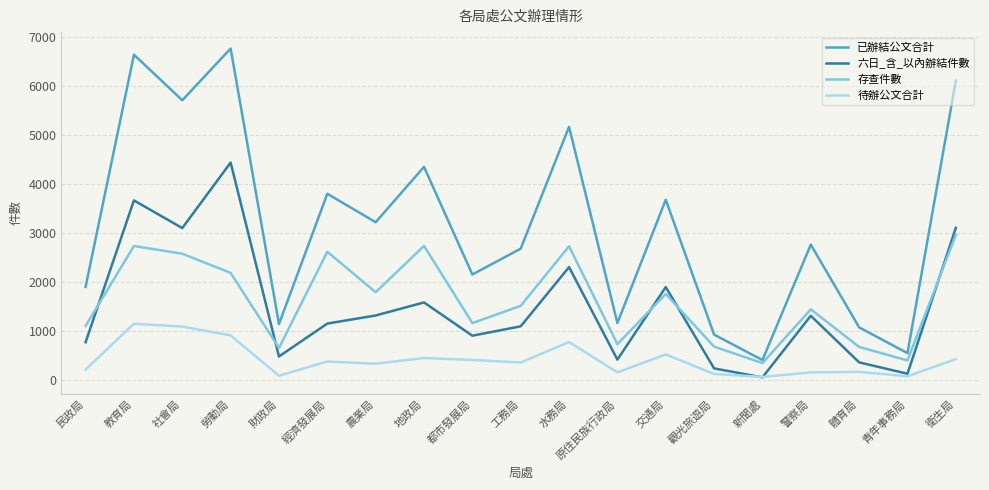

Is the value of 存查件數 at 觀光旅遊局 greater than the value of 六日_含_以內辦結件數 at 工務局?

No